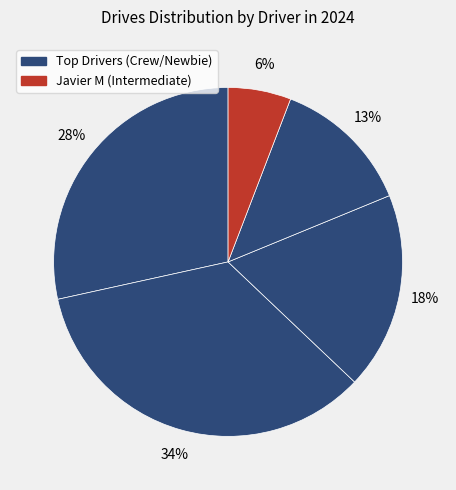

Count the number of slices in the pie.

5